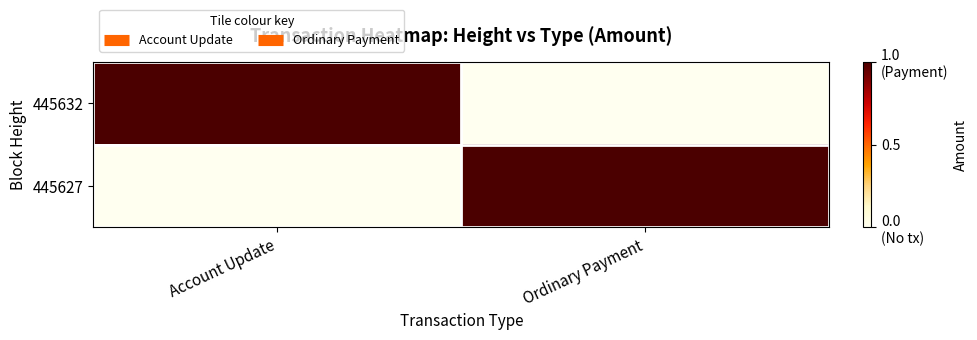

At Account Update, list the series in order from smallest to largest.

445627, 445632